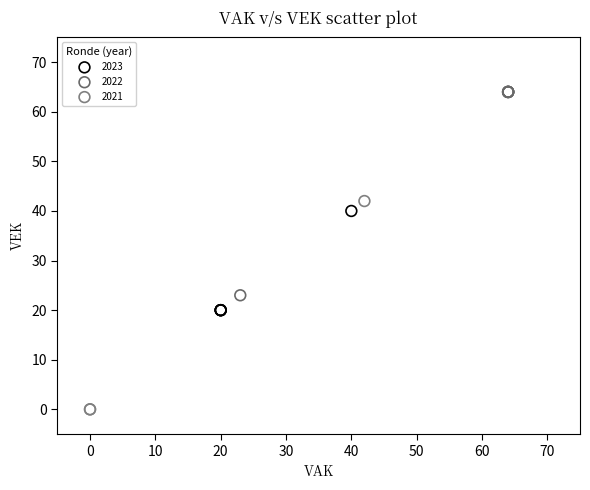

Which series contains the highest Y value?

2022